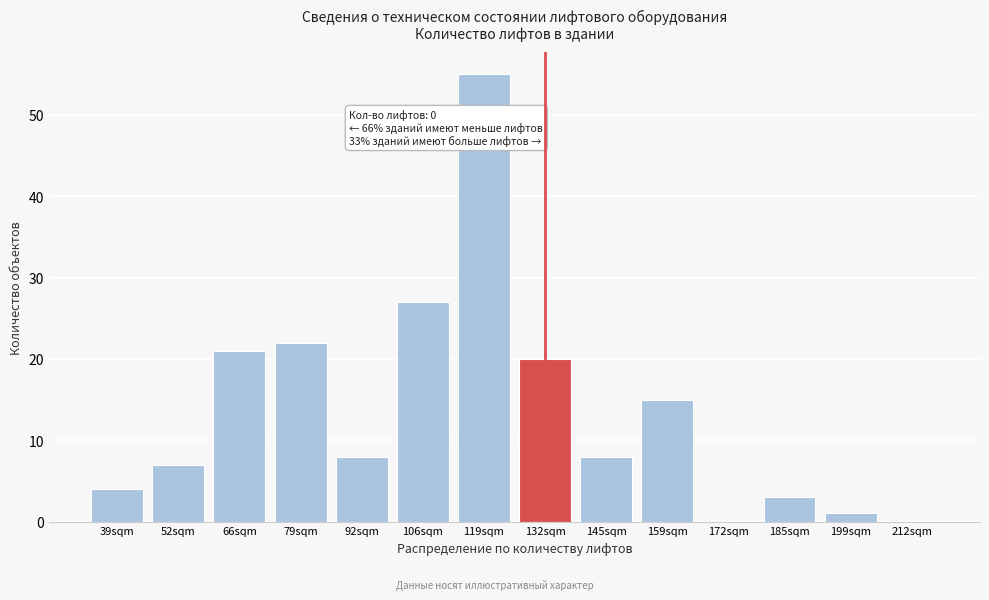

Reading left to right, list all the values displayed in this chart.

39sqm=4	52sqm=7	66sqm=21	79sqm=22	92sqm=8	106sqm=27	119sqm=55	132sqm=20	145sqm=8	159sqm=15	172sqm=0	185sqm=3	199sqm=1	212sqm=0